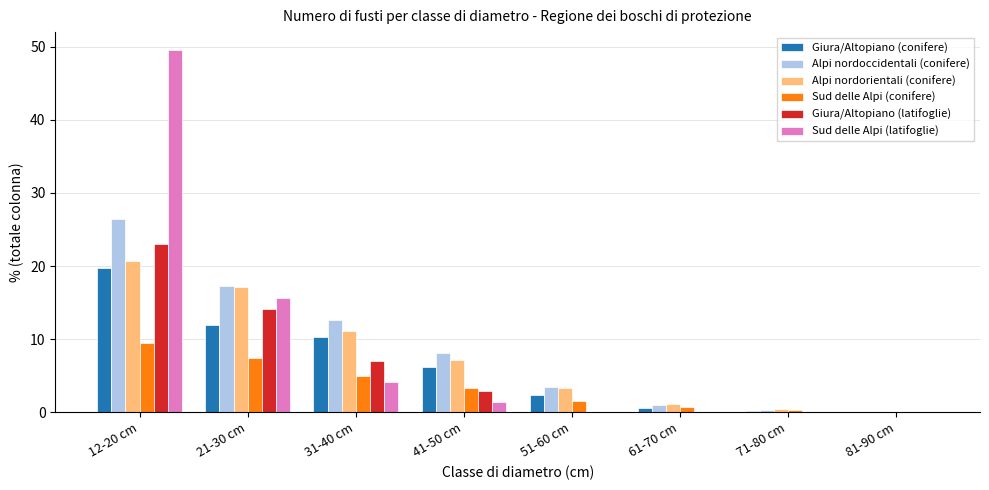

How many data points in Alpi nordoccidentali (conifere) are above 8?

4